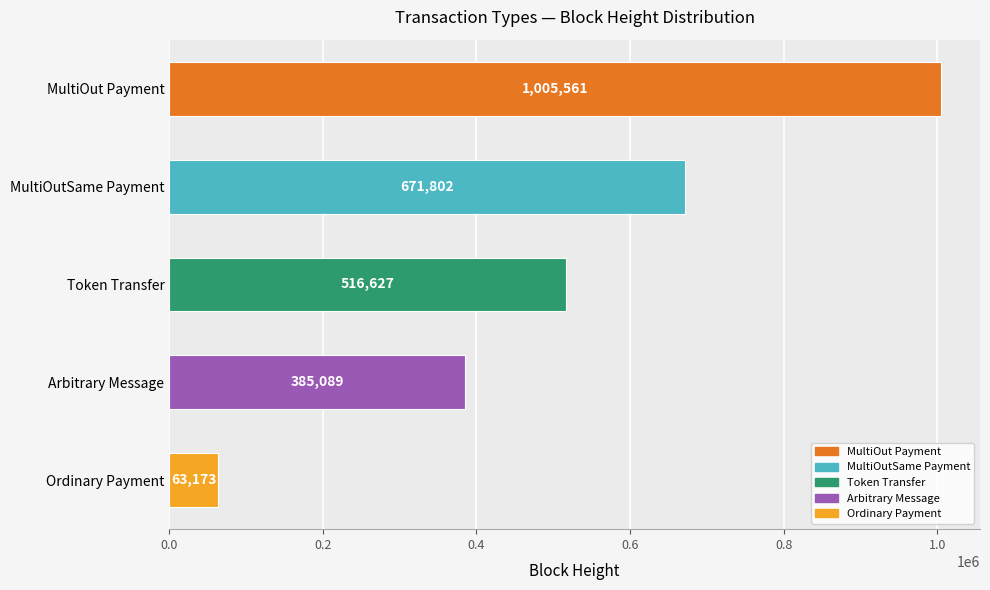

Count the number of categories in the chart.

5